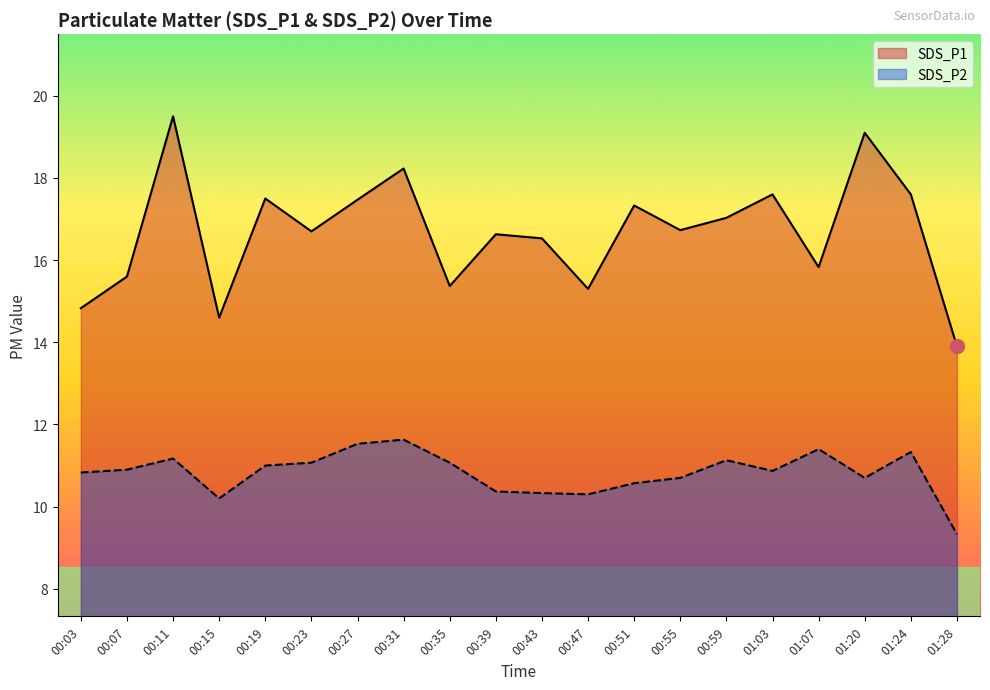

Where is SDS_P2 nearest to the value 10?

00:15